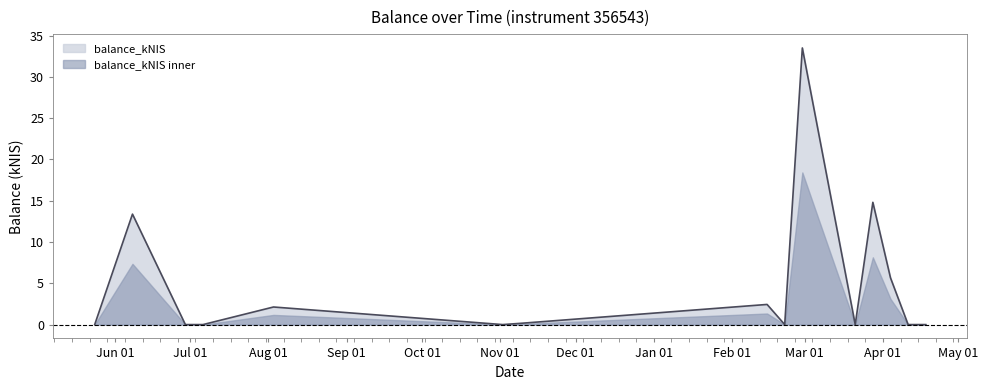

How many data points does each series have?

15